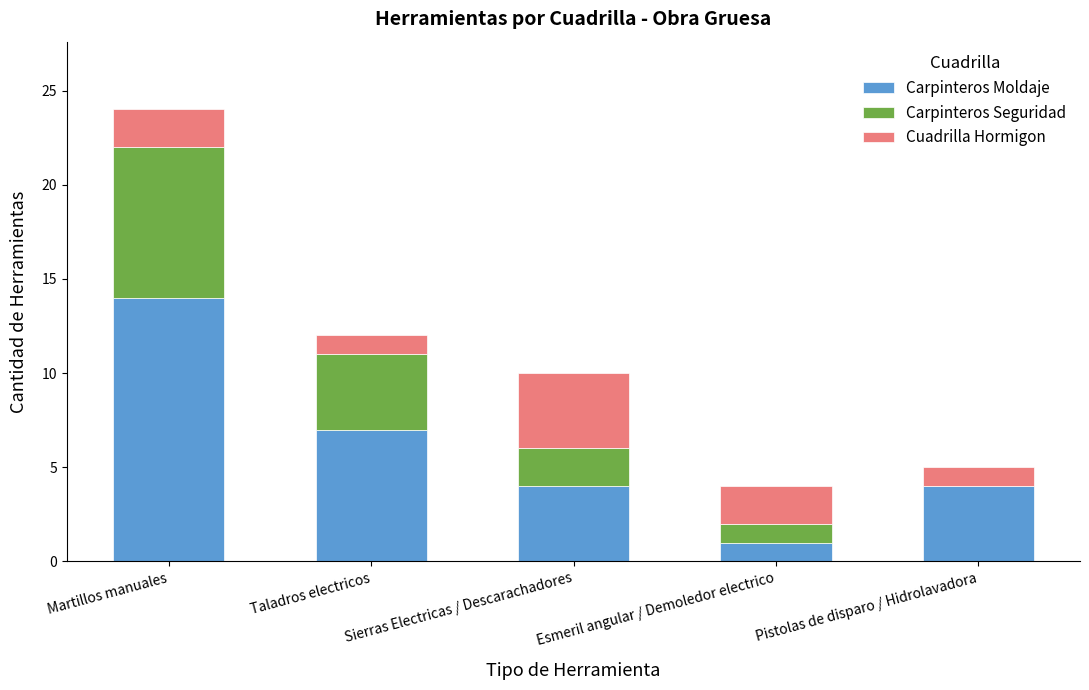

Are the bars horizontal?

No